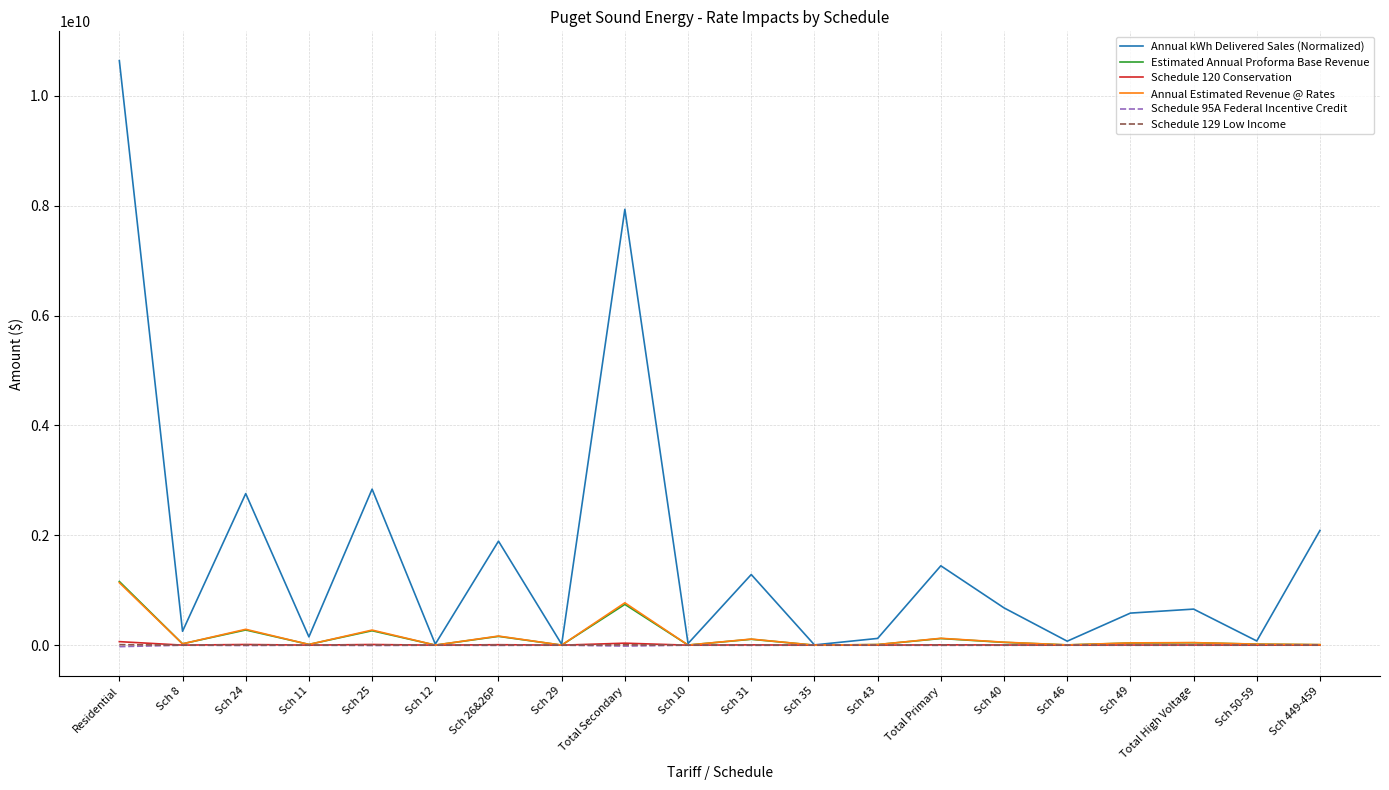

At which category does the chart reach its peak across all series?

Residential